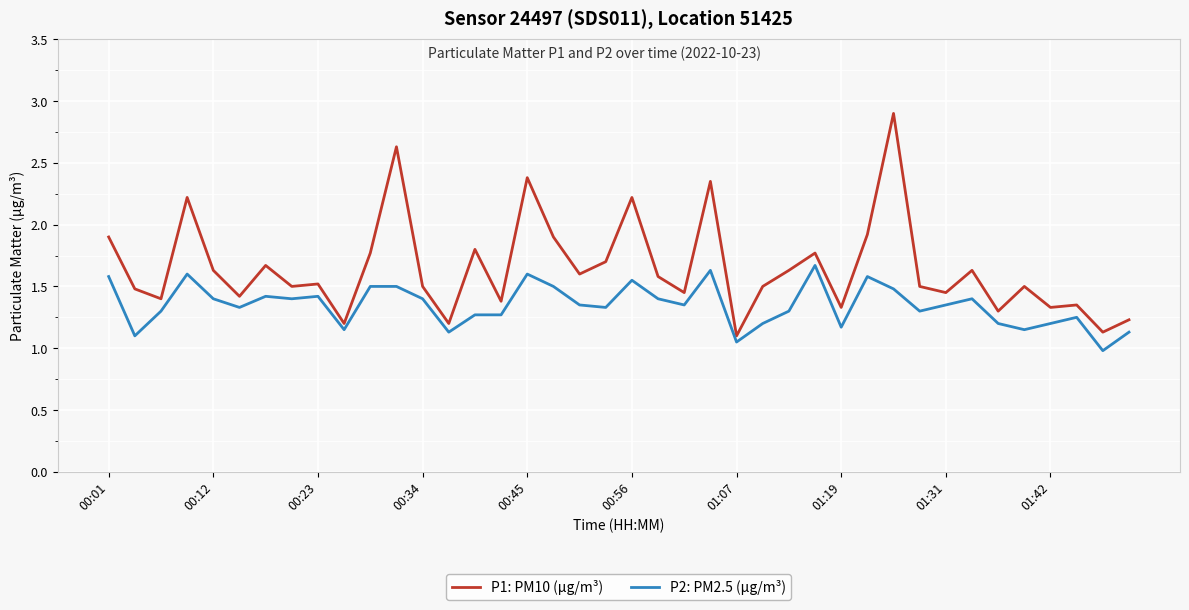

True or false: P2: PM2.5 (µg/m³) and P1: PM10 (µg/m³) intersect in this chart.

False